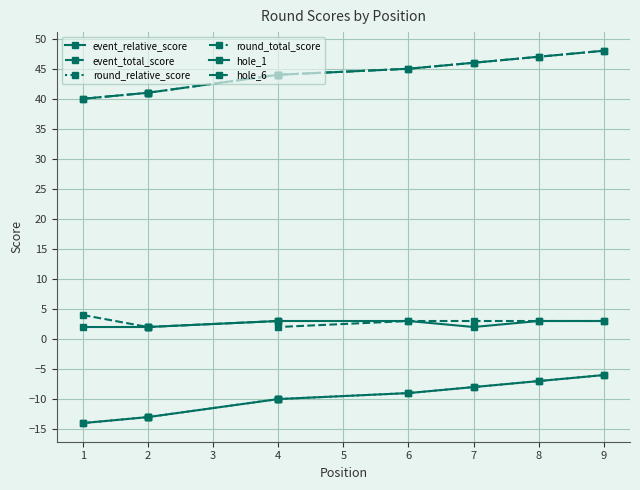

What is the average value of the hole_1 series?

3